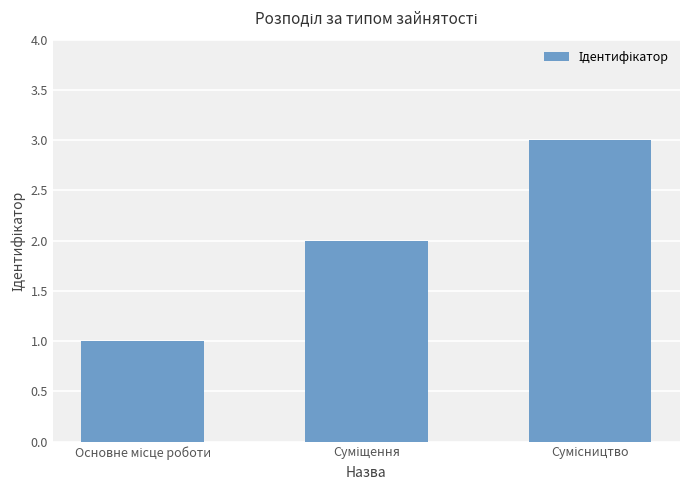

What is the maximum value shown in the chart?

3